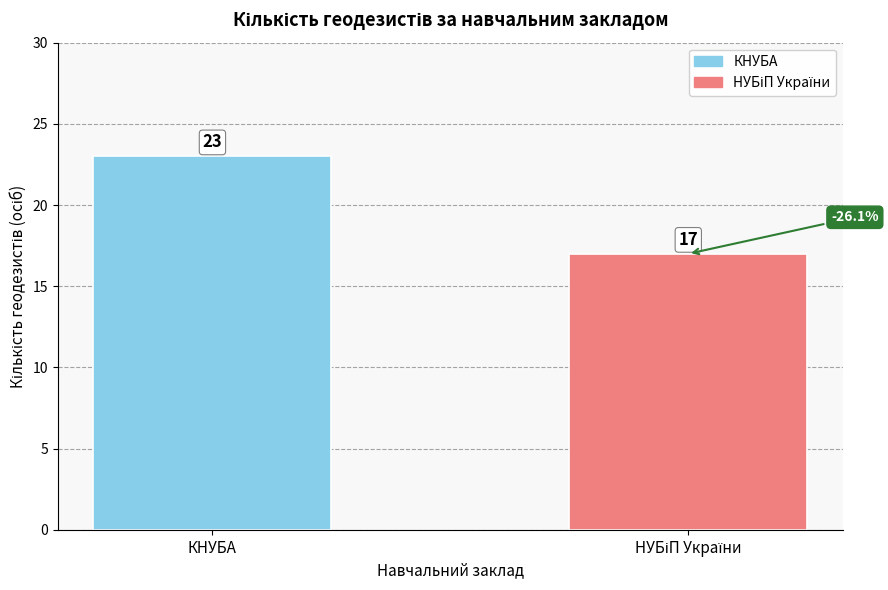

What is the sum of all values?

40